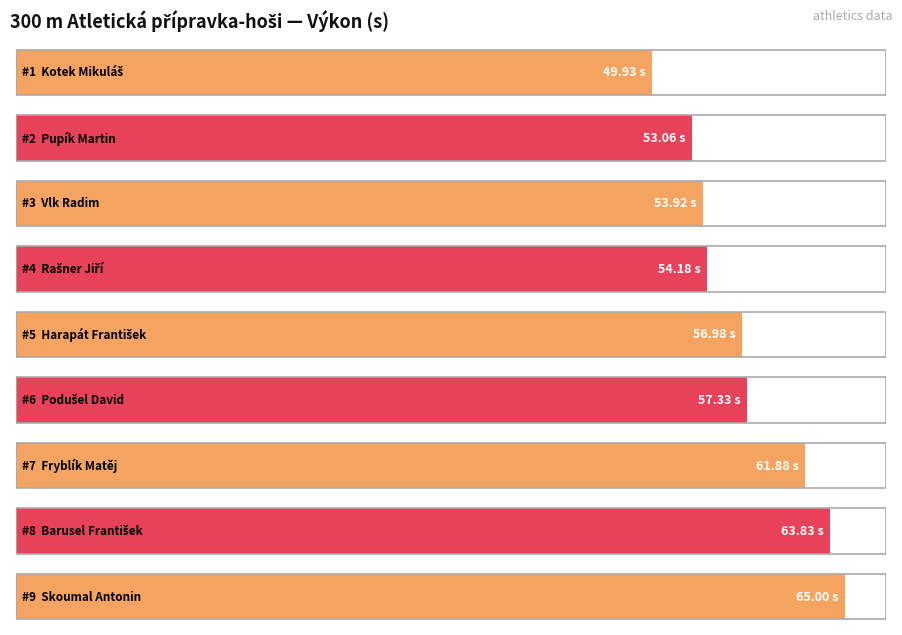

Which has a higher value, Vlk Radim or Kotek Mikuláš?

Vlk Radim